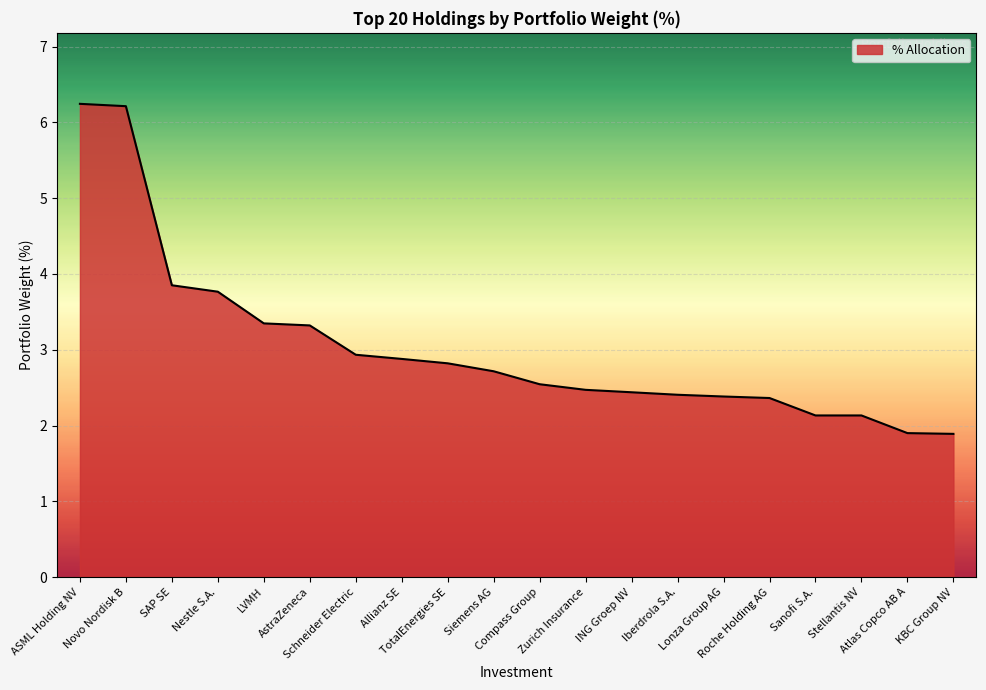

What is the difference between the maximum and minimum values?

4.4